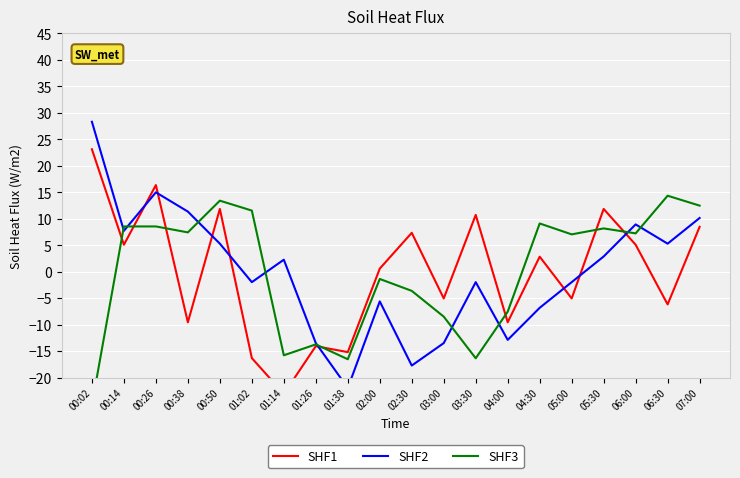

Is this an area chart (filled region under the line)?

No